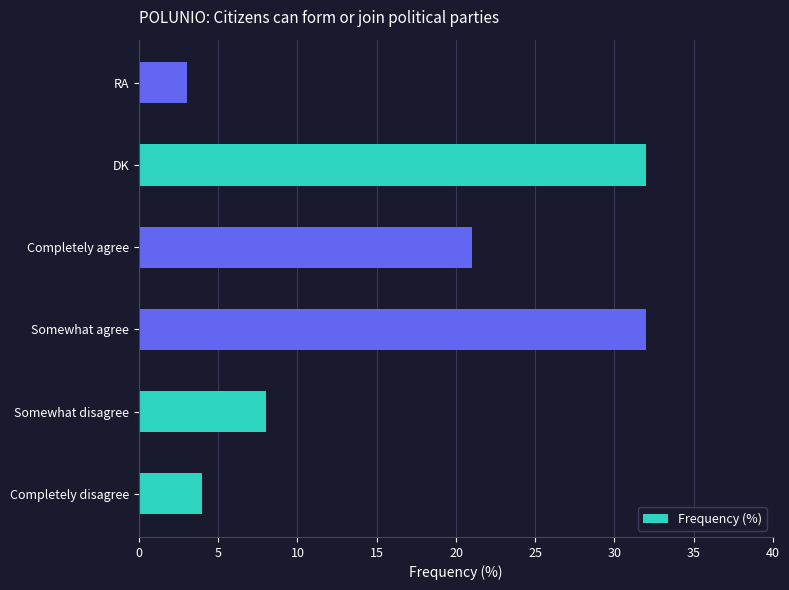

What is the sum of all values?

100